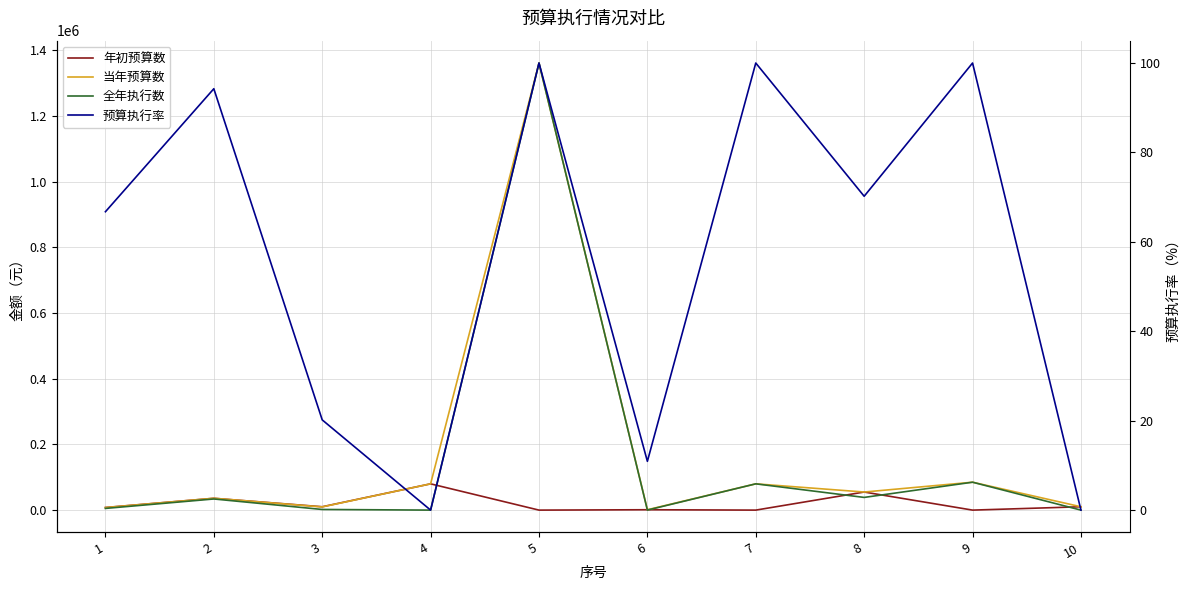

True or false: 当年预算数 and 预算执行率 cross at least once.

False